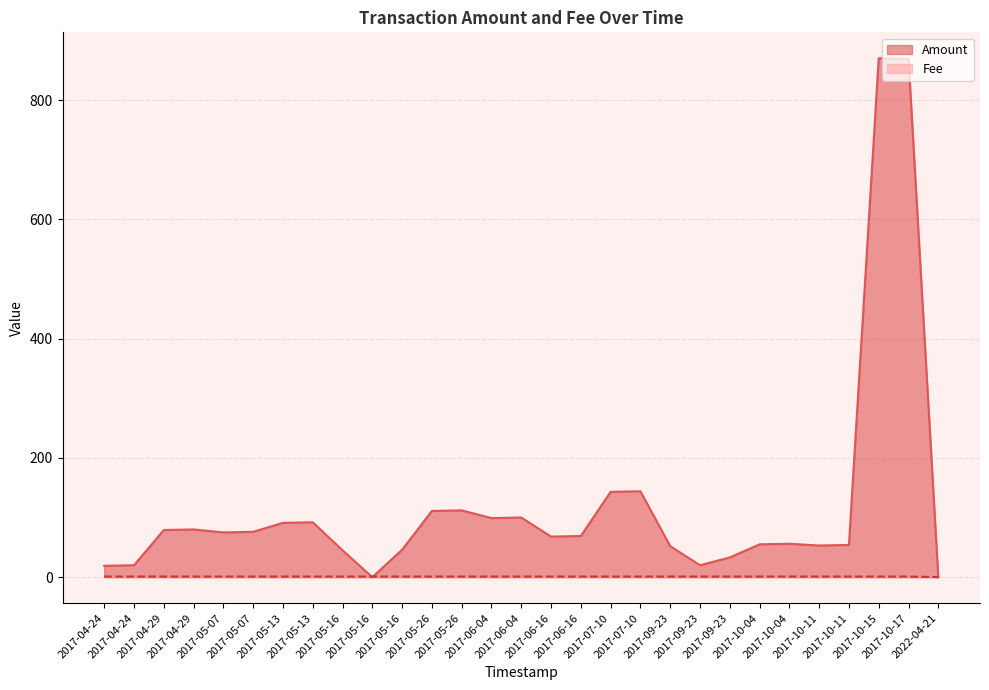

Rank the series by their average value, from highest to lowest.

Amount, Fee